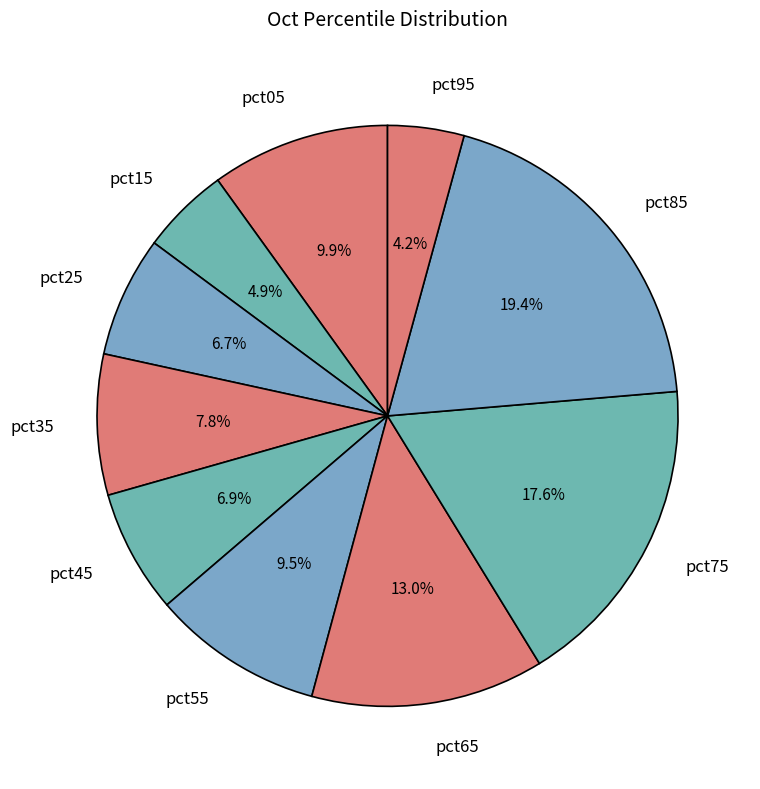

Which slice is the largest?

pct85